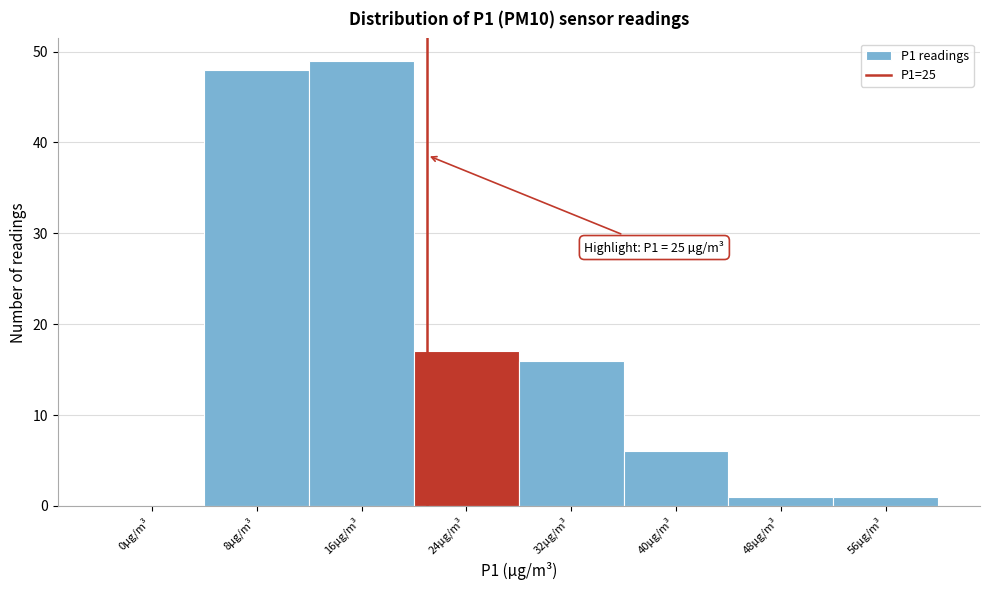

Reading left to right, transcribe all the data shown in this chart.

0µg/m³=0	8µg/m³=48	16µg/m³=49	24µg/m³=17	32µg/m³=16	40µg/m³=6	48µg/m³=1	56µg/m³=1